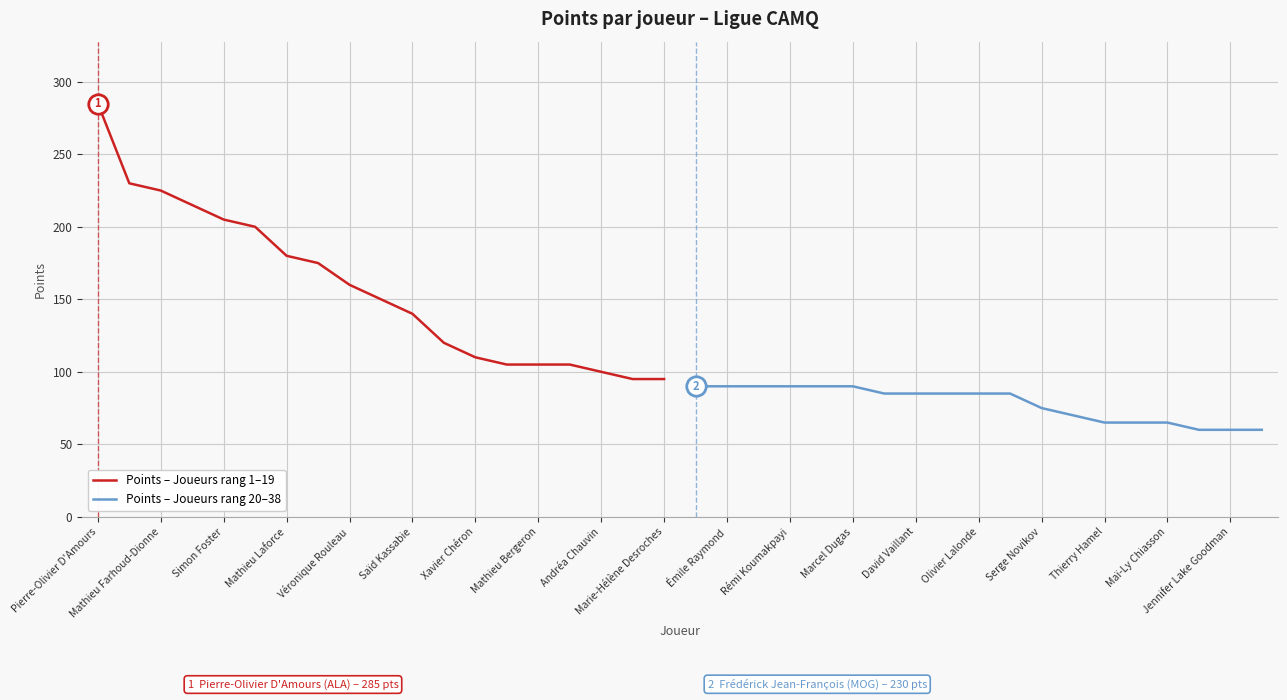

The value of Points – Joueurs rang 20–38 at Émile Raymond is 90. True or false?

True